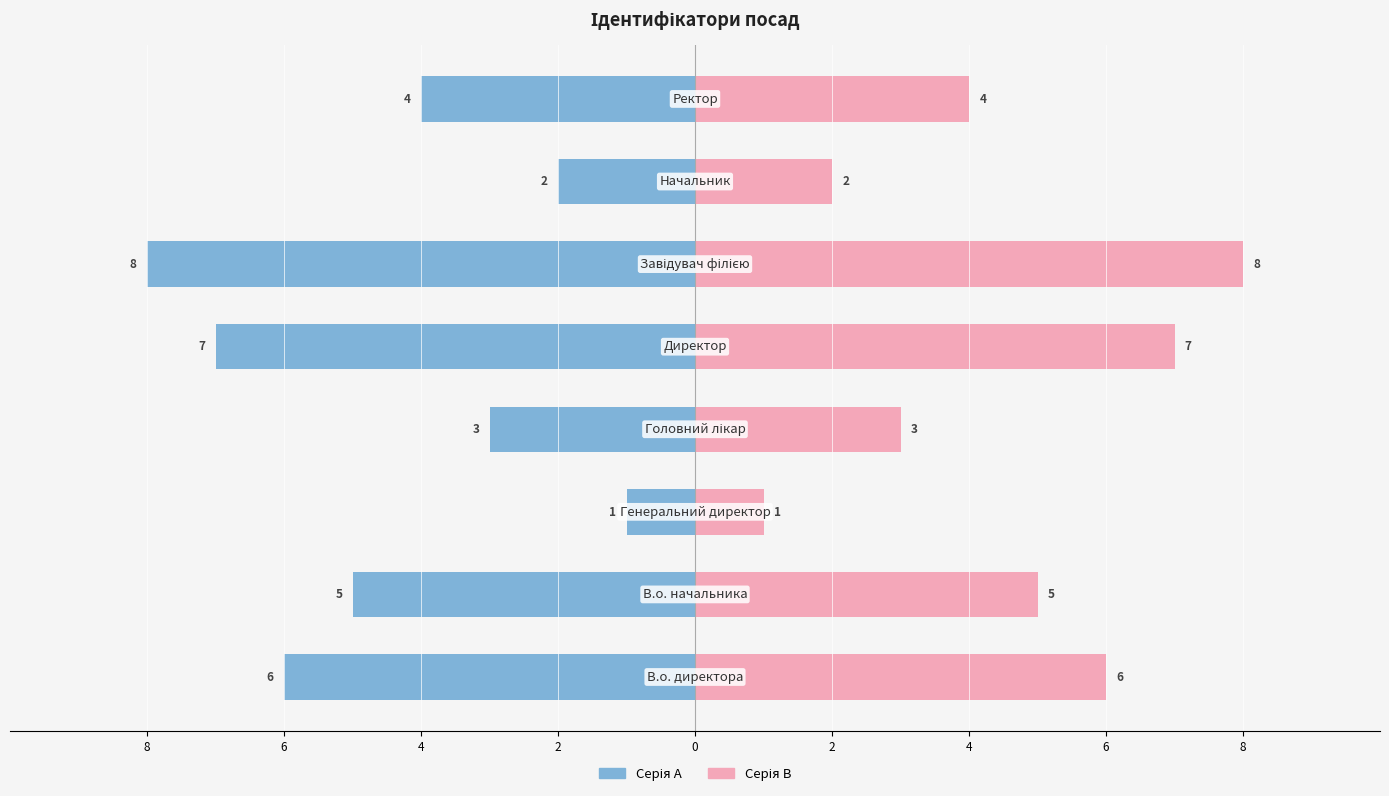

Reading left to right, what are all the values shown in this chart?

Ідентифікатор (A): -6	-5	-1	-3	-7	-8	-2	-4
Ідентифікатор (B): 6	5	1	3	7	8	2	4